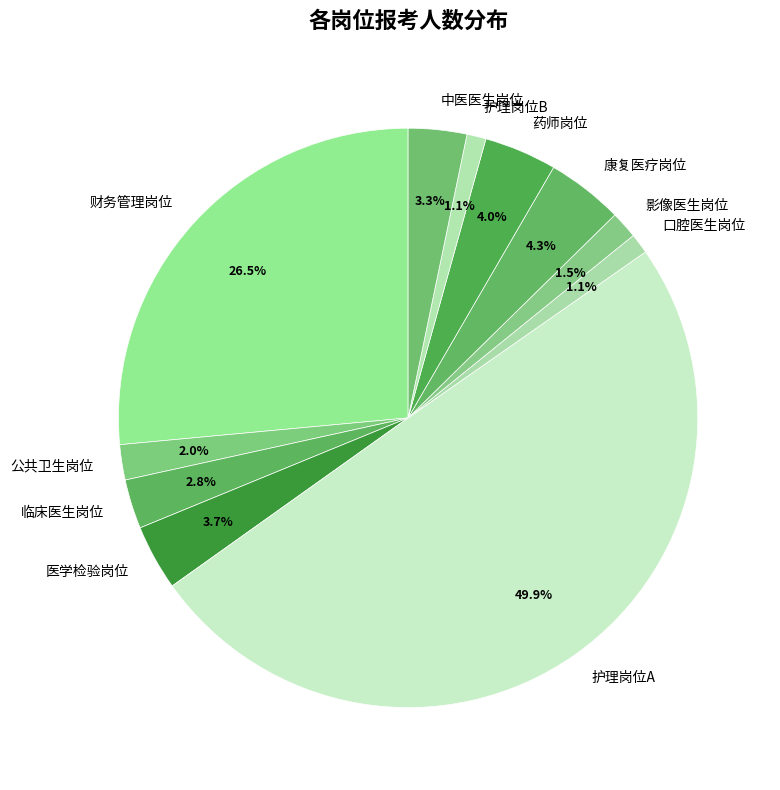

Count the number of slices in the pie.

11